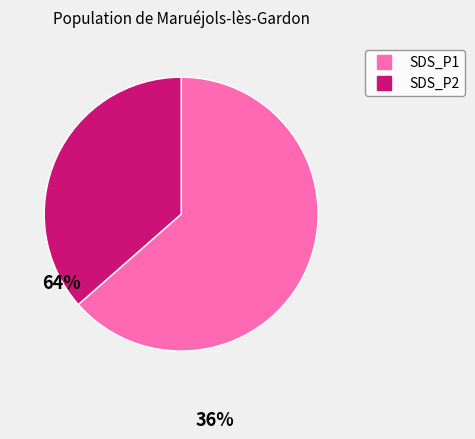

Does SDS_P2 account for over 50% of the chart?

No